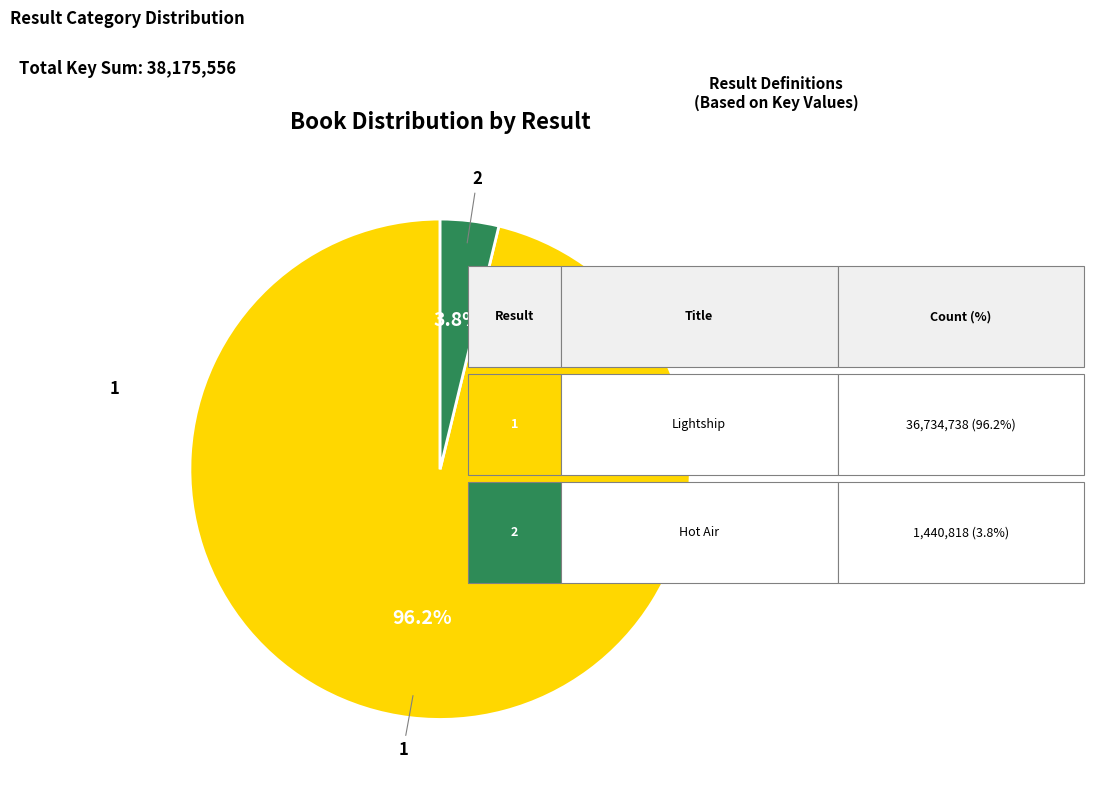

Is there a majority slice in this chart?

Yes